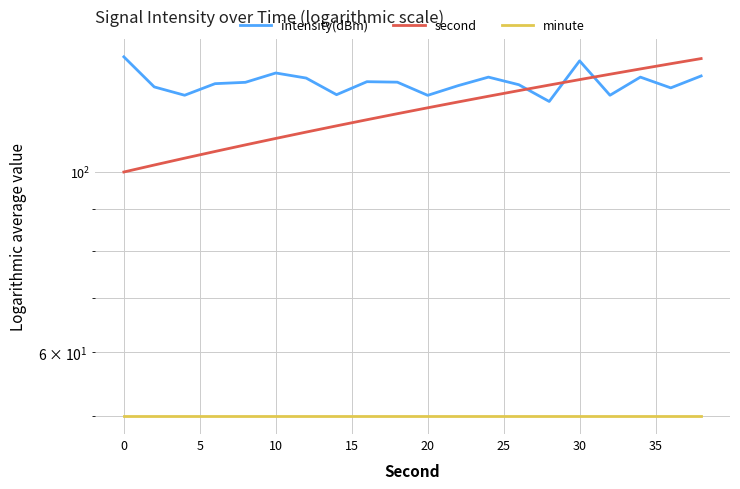

What are all the series names shown in the legend?

intensity(dBm), second, minute